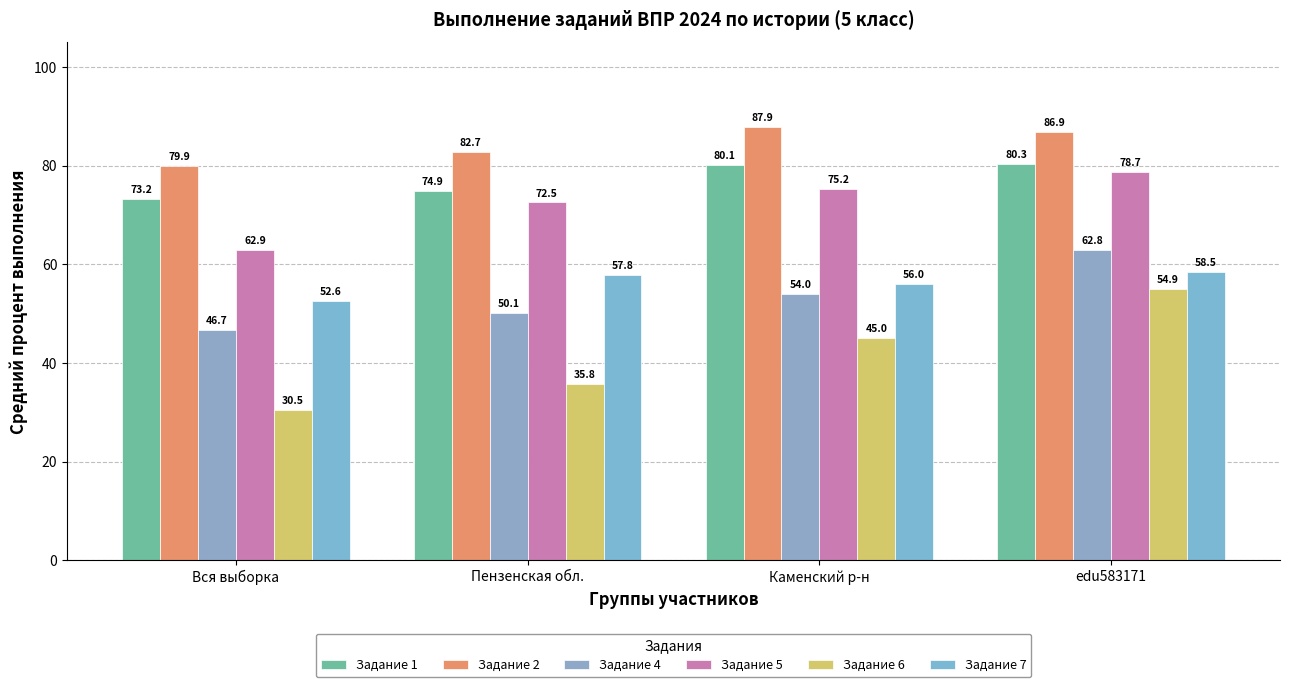

How many data points in Задание 7 are above 57?

2